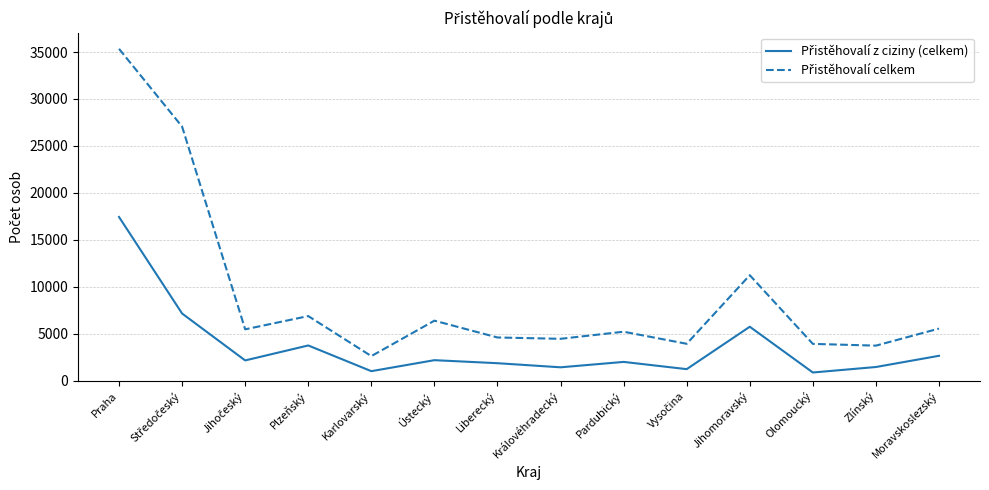

What is the difference between the highest and lowest values at Plzeňský?

3131